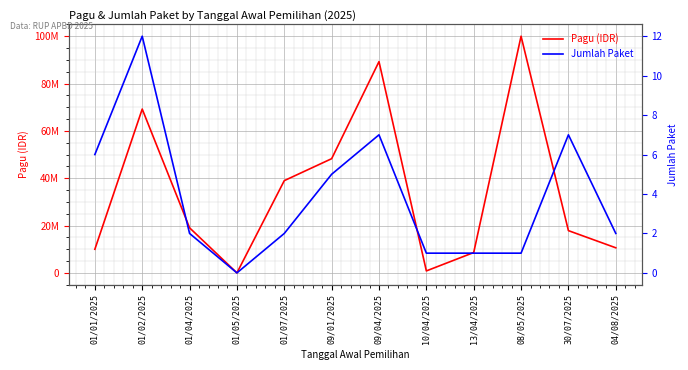

Reading right to left, list all the values displayed in this chart.

Pagu (IDR): 10601100	17853619	100000000	8601800	835200	89260127	48248334	38977796	0	19036500	69214050	9980900
Jumlah Paket: 2	7	1	1	1	7	5	2	0	2	12	6